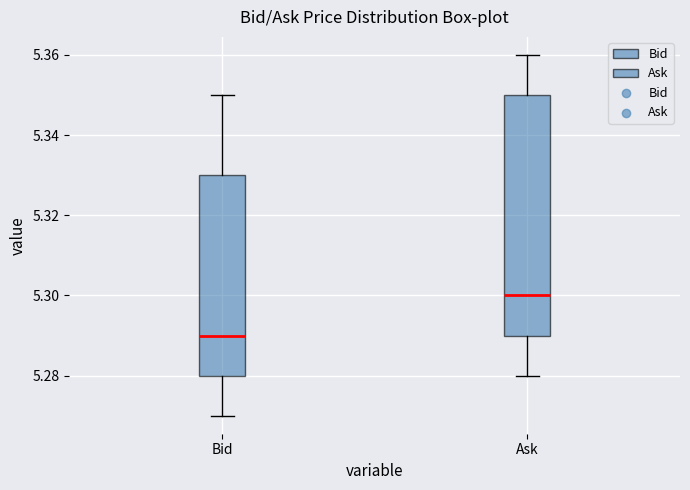

Which box has the lowest median line?

Bid